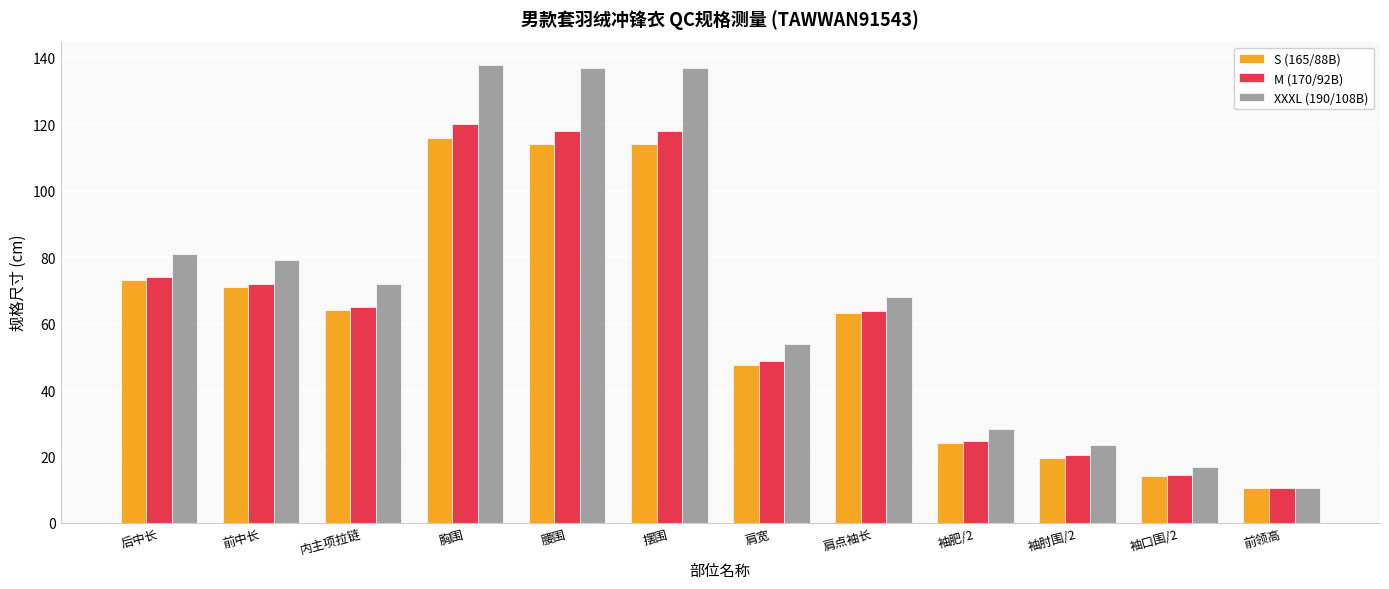

What is the value of the M (170/92B) bar at the 7th from the left?

48.8